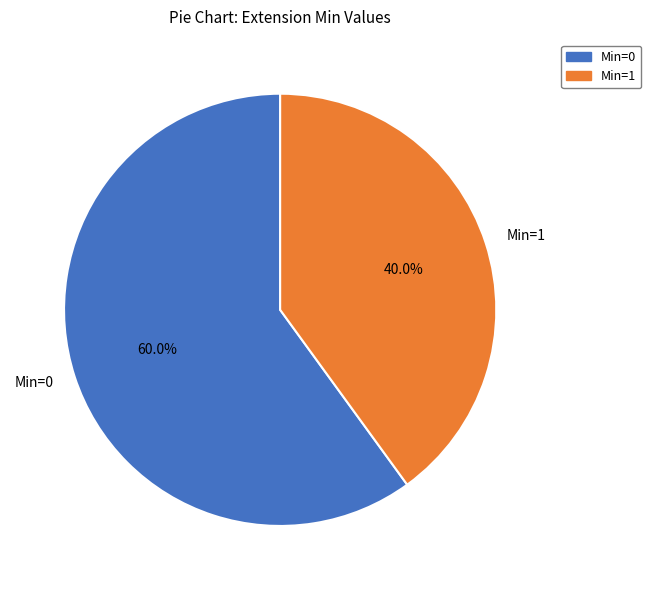

Is the sum of Min=1 and Min=0 greater than half?

Yes